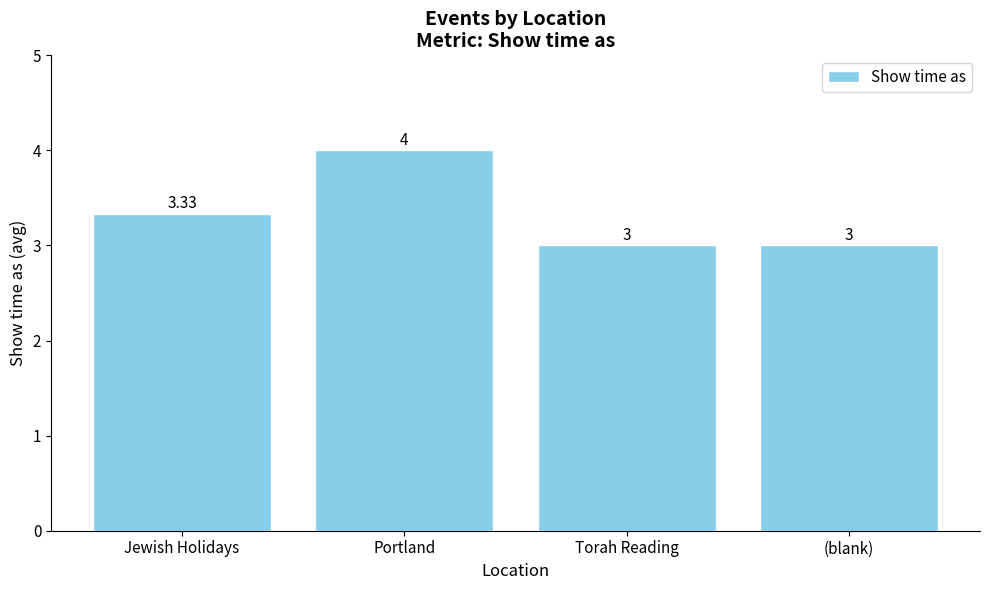

The chart shows a value of 3.0 at Torah Reading. True or false?

True